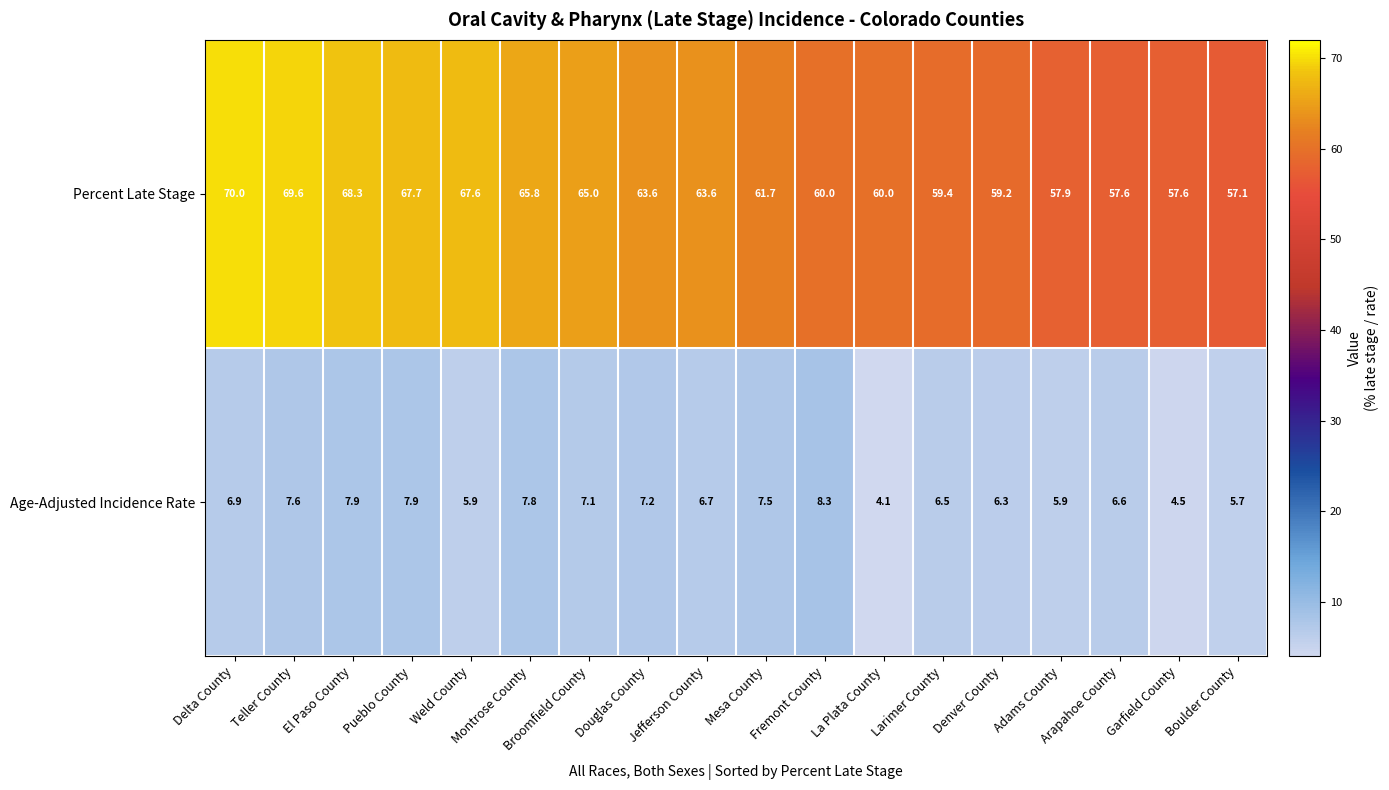

How many values in the Age-Adjusted Incidence Rate series exceed 6?

13